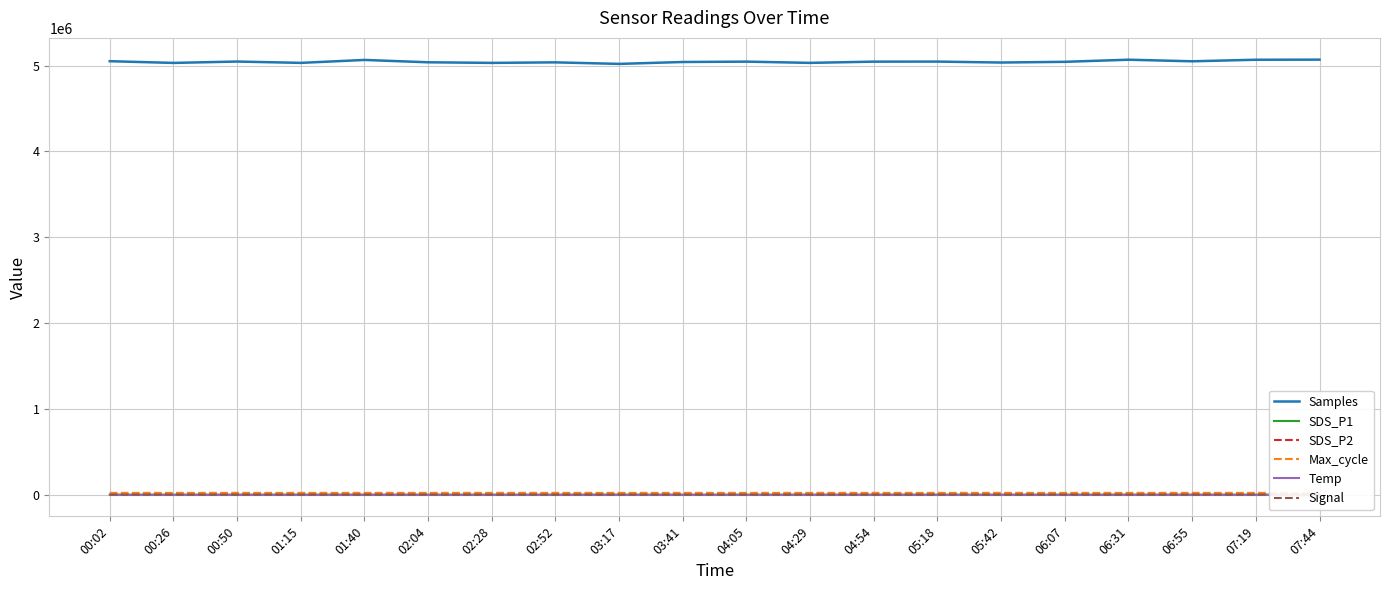

How many interior local valleys does the Signal series have?

2